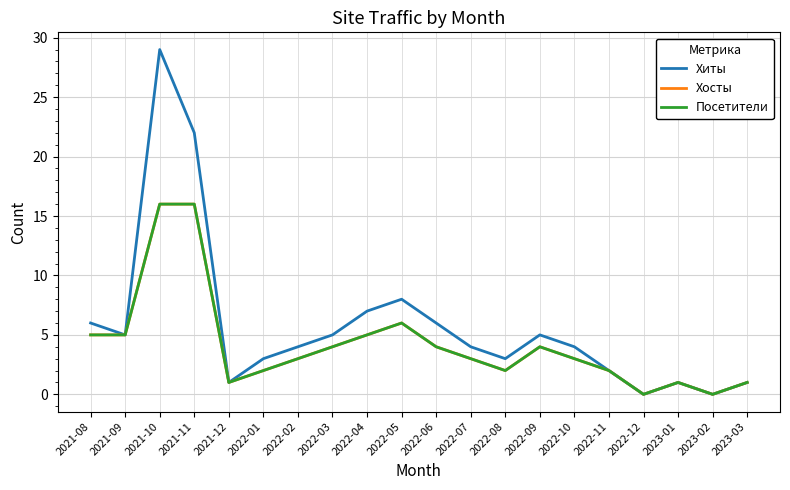

What is the label of the 1st point from the right?

2023-03